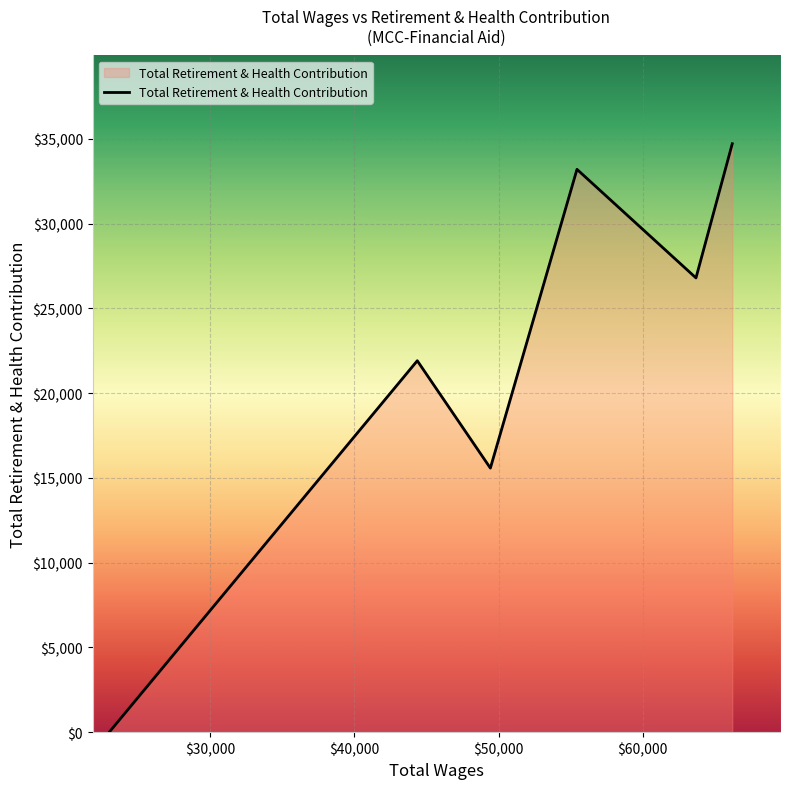

What is the maximum value shown in the chart?

34714.4